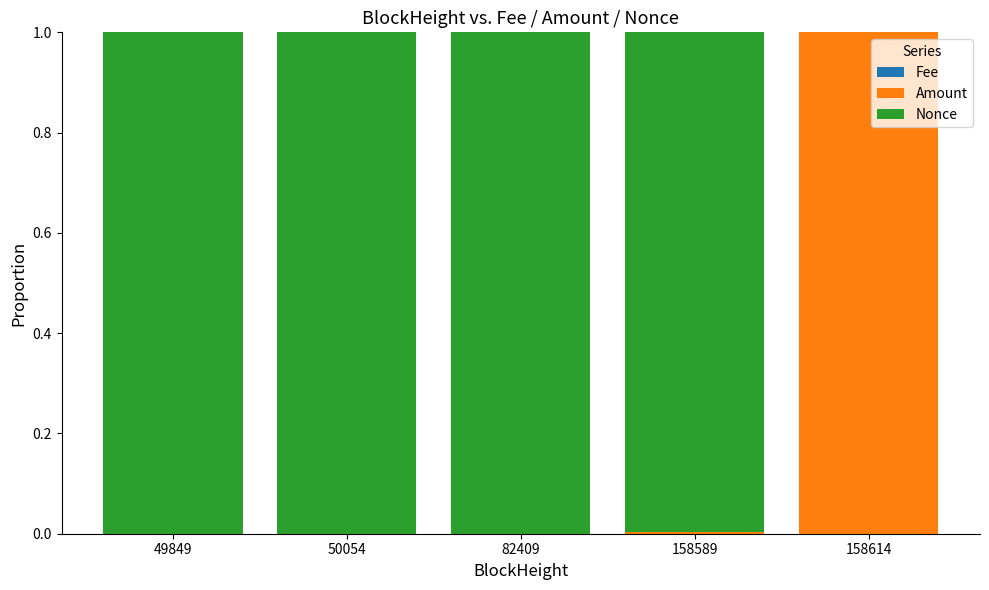

What value does the Amount series have at 158614?

1.0